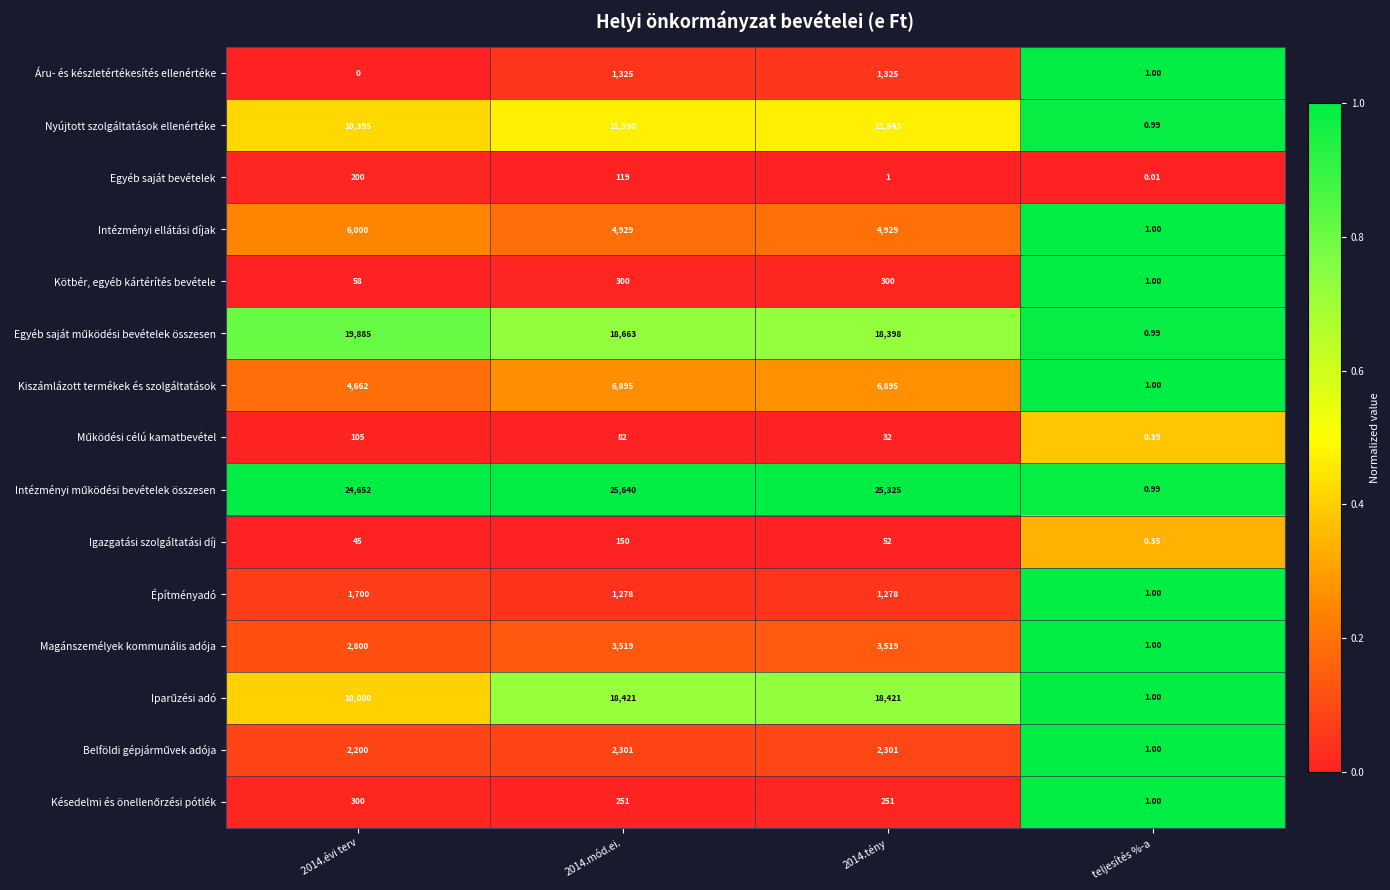

What is the total value across all series at 2014.tény?

94870.0